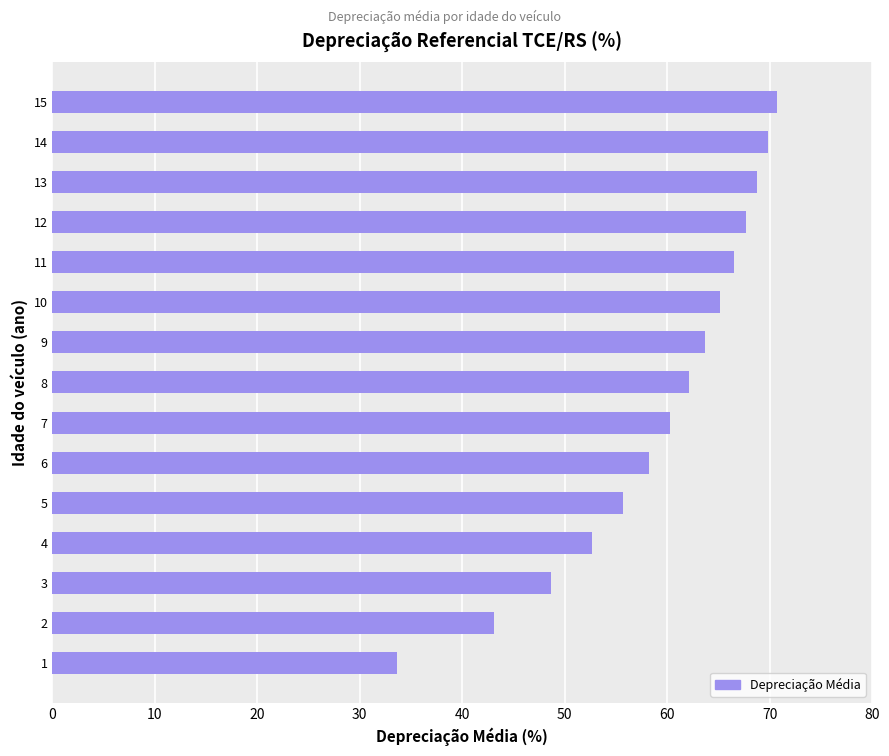

How many bars are there in total?

15